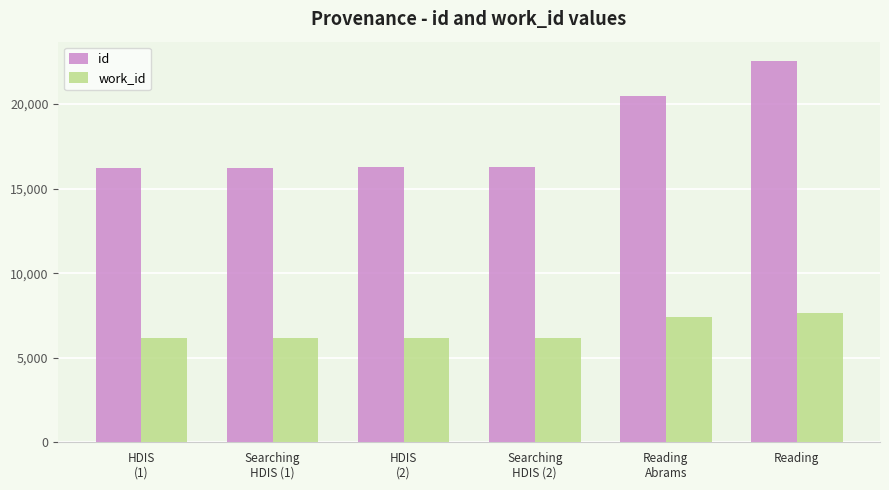

At how many categories does at least one series exceed 19672?

2